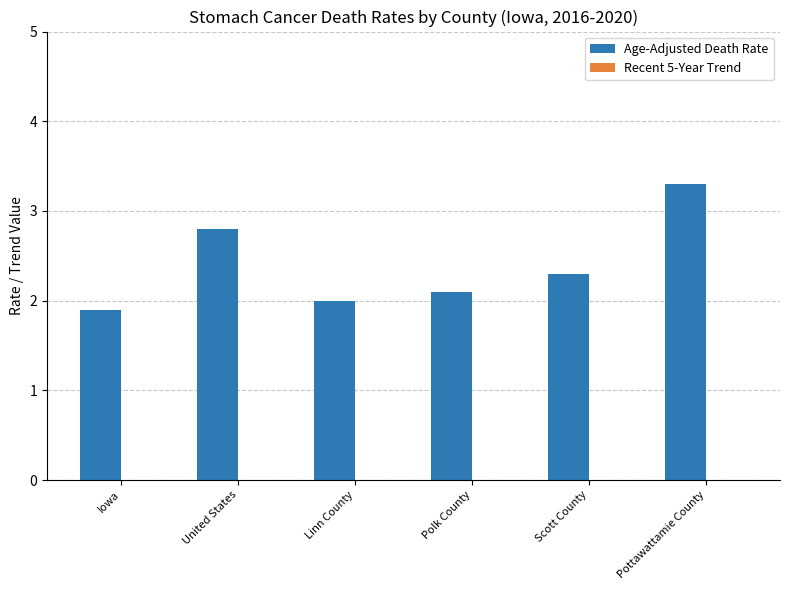

Reading left to right, what are all the values shown in this chart?

Age-Adjusted Death Rate: 1.9	2.8	2.0	2.1	2.3	3.3
Recent 5-Year Trend: -2.6	-2.1	-2.6	-2.5	-1.7	0.0